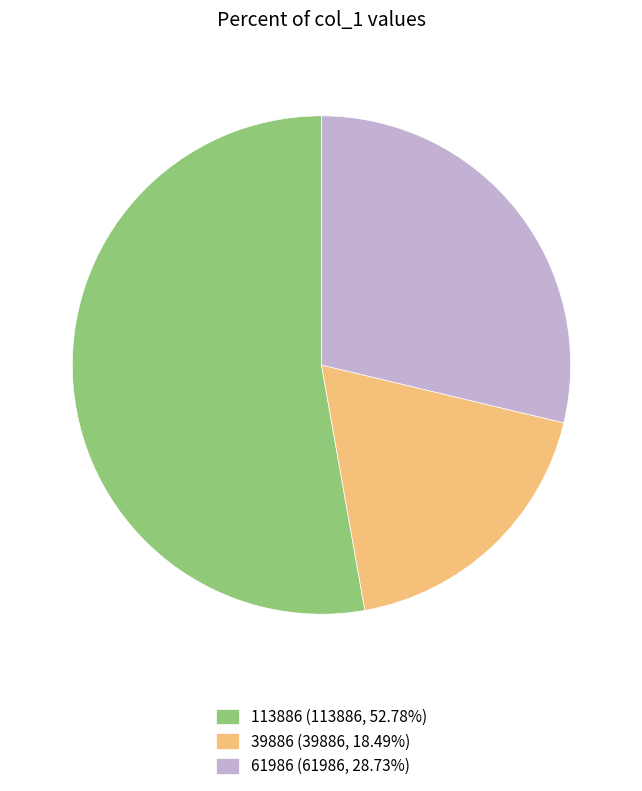

Which category has the smallest portion of the pie?

39886